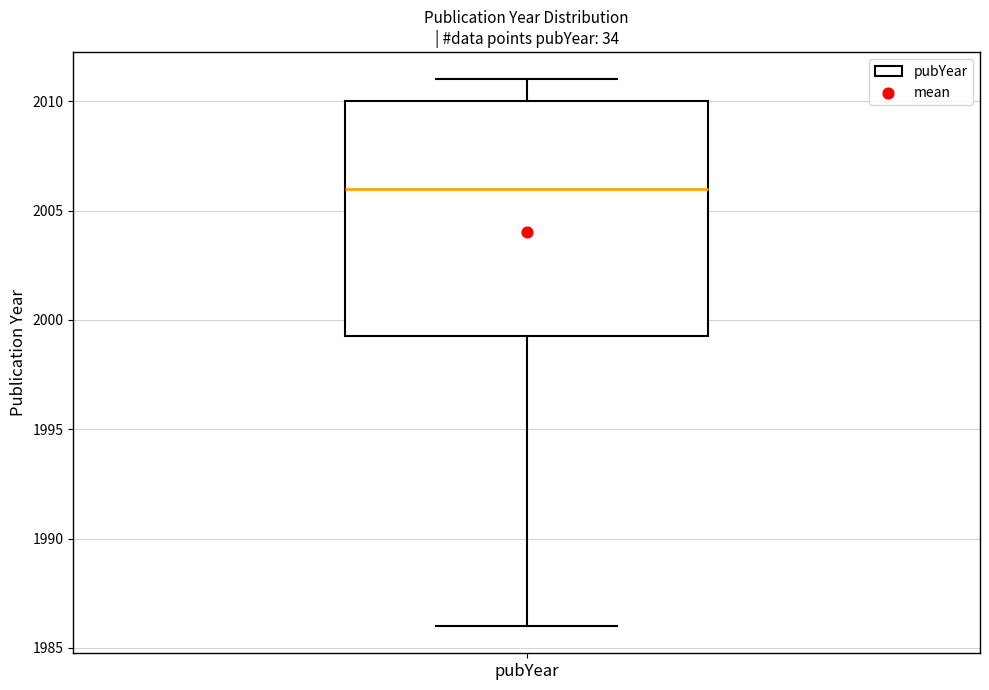

Read this box plot against the y-axis: the position of the median line, the range covered by the box, and the ends of both whiskers. The values are not printed on the chart, so give them approximately, as read against the axis.

median 2006.0, box 1999.5 to 2010.0, whiskers 1986.0 to 2011.0